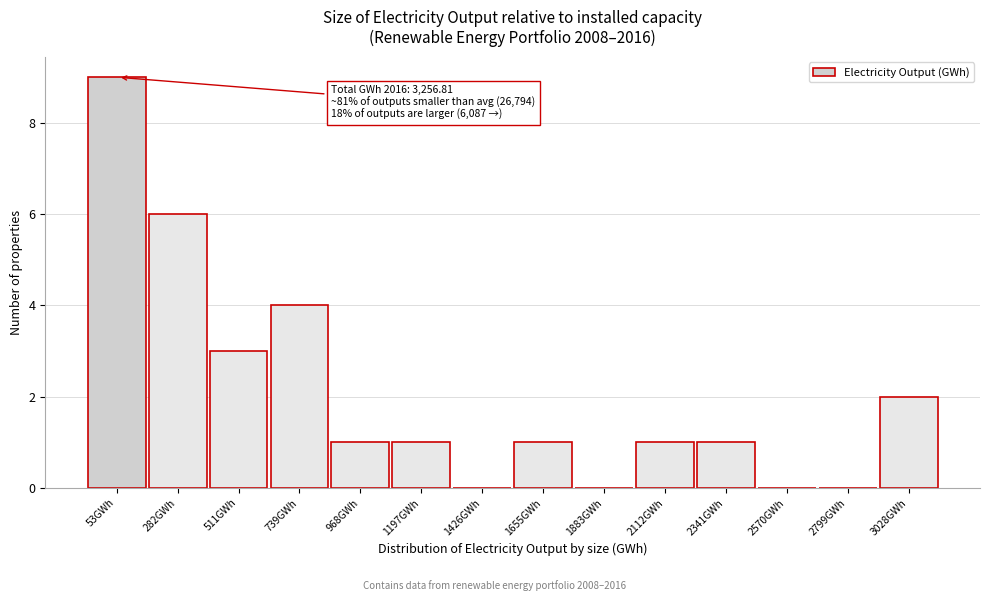

Reading left to right, transcribe all the data shown in this chart.

53GWh=9	282GWh=6	511GWh=3	739GWh=4	968GWh=1	1197GWh=1	1426GWh=0	1655GWh=1	1883GWh=0	2112GWh=1	2341GWh=1	2570GWh=0	2799GWh=0	3028GWh=2